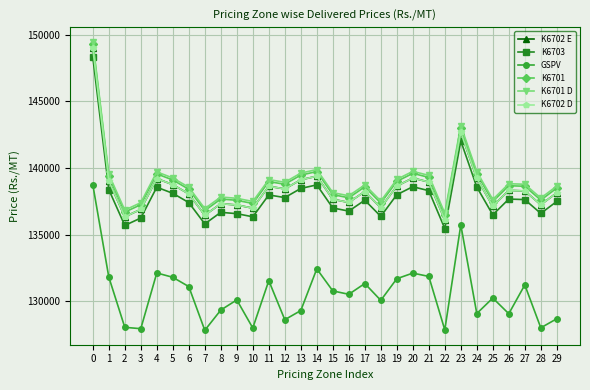

Does the chart have visible grid lines?

Yes